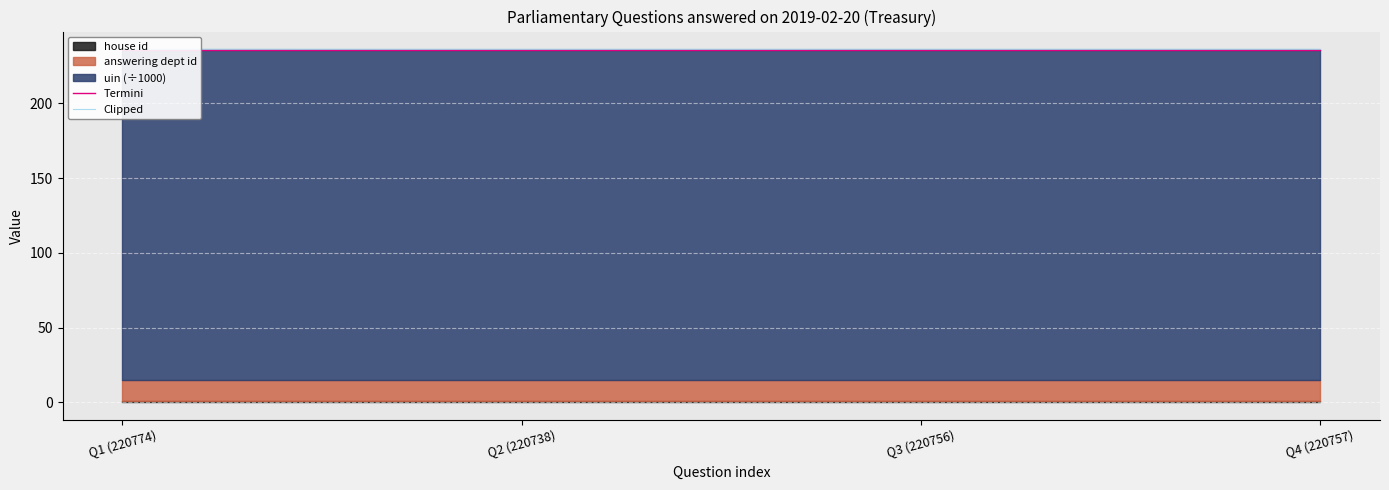

True or false: Clipped and Termini cross at least once.

False